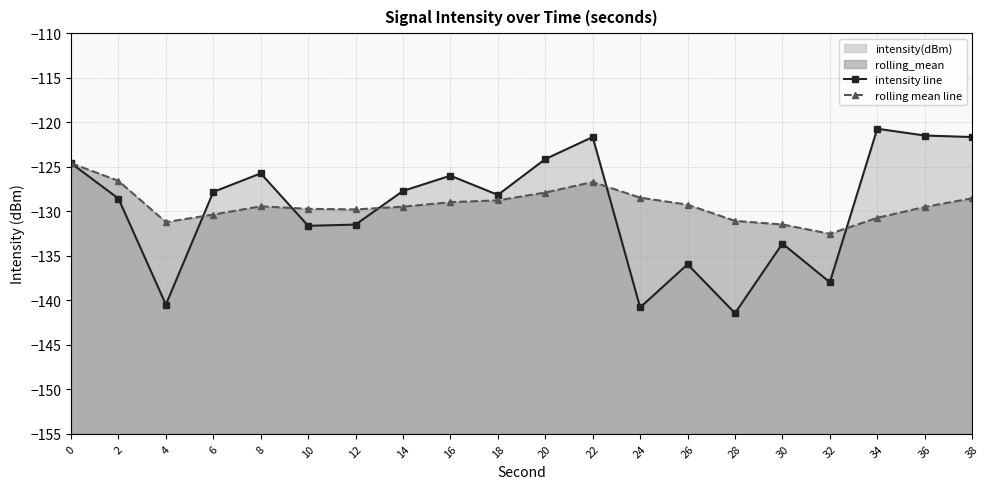

The intensity line series shows -202.3 at 12. True or false?

False